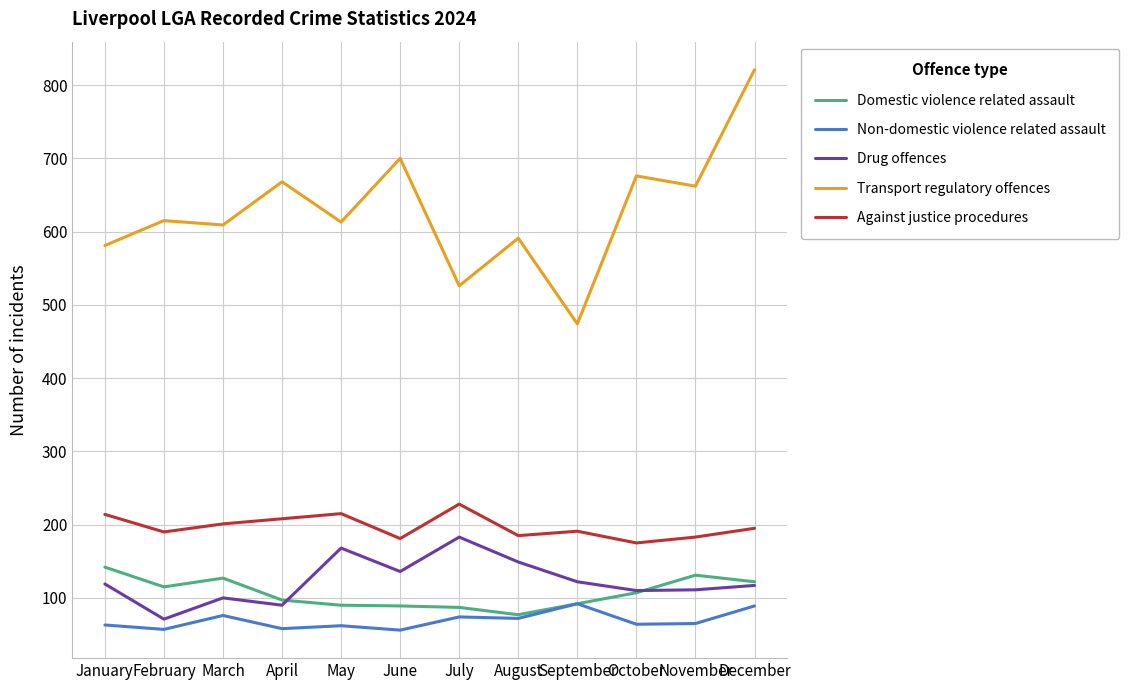

At which label does Non-domestic violence related assault first exceed 65?

March